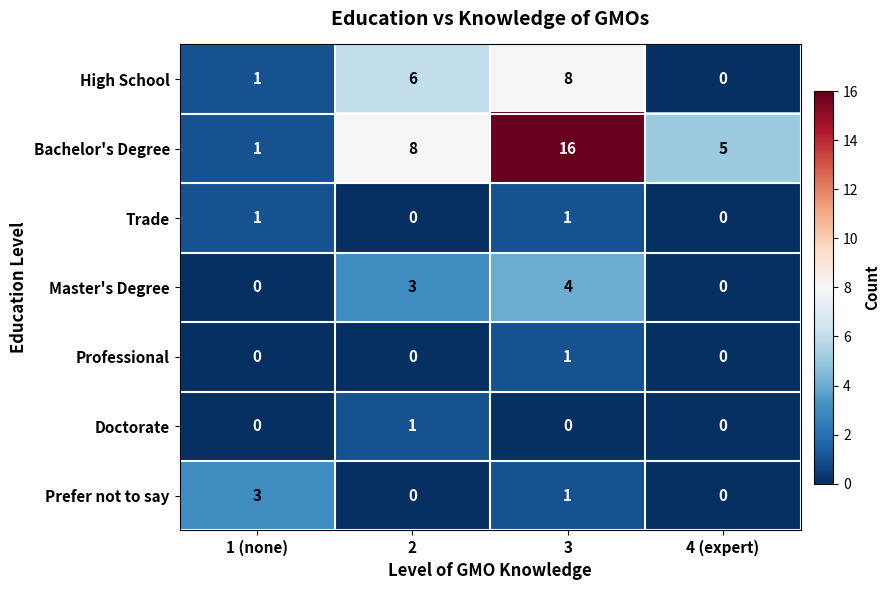

Count the Professional values in the range 0 to 1.

4